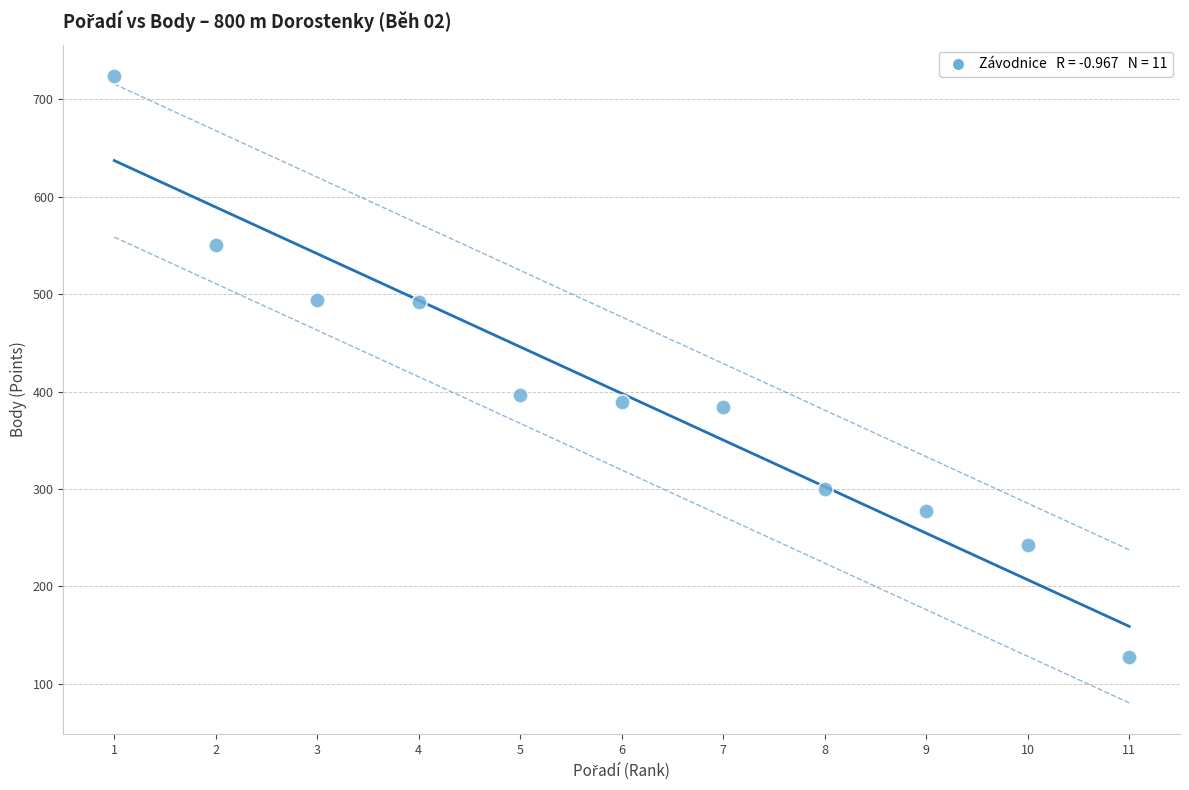

What Y value in the scatter plot is closest to 426?

397